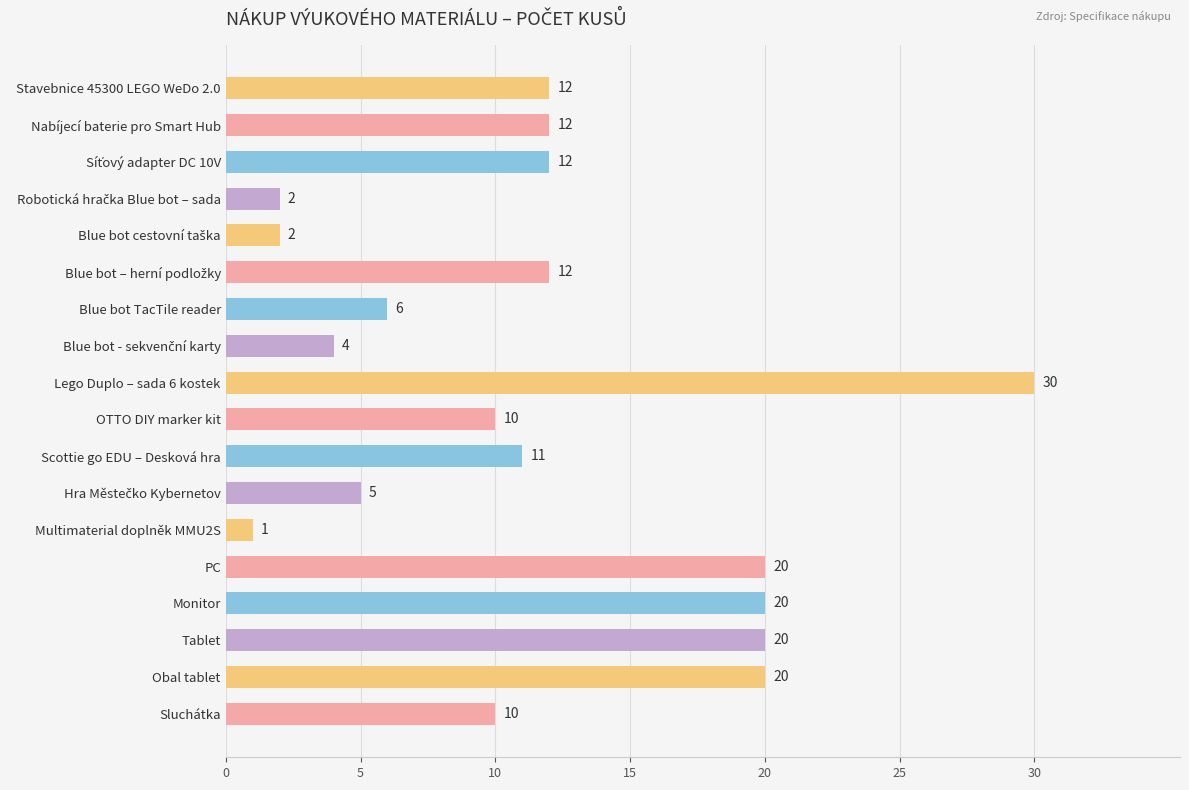

Reading top to bottom, list all the values displayed in this chart.

12	12	12	2	2	12	6	4	30	10	11	5	1	20	20	20	20	10